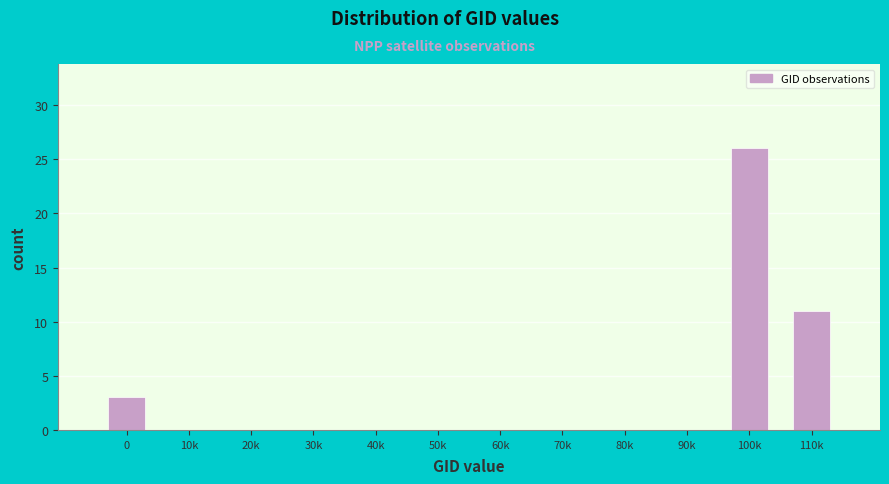

Reading left to right, extract all data points from this chart.

0=3	10k=0	20k=0	30k=0	40k=0	50k=0	60k=0	70k=0	80k=0	90k=0	100k=26	110k=11